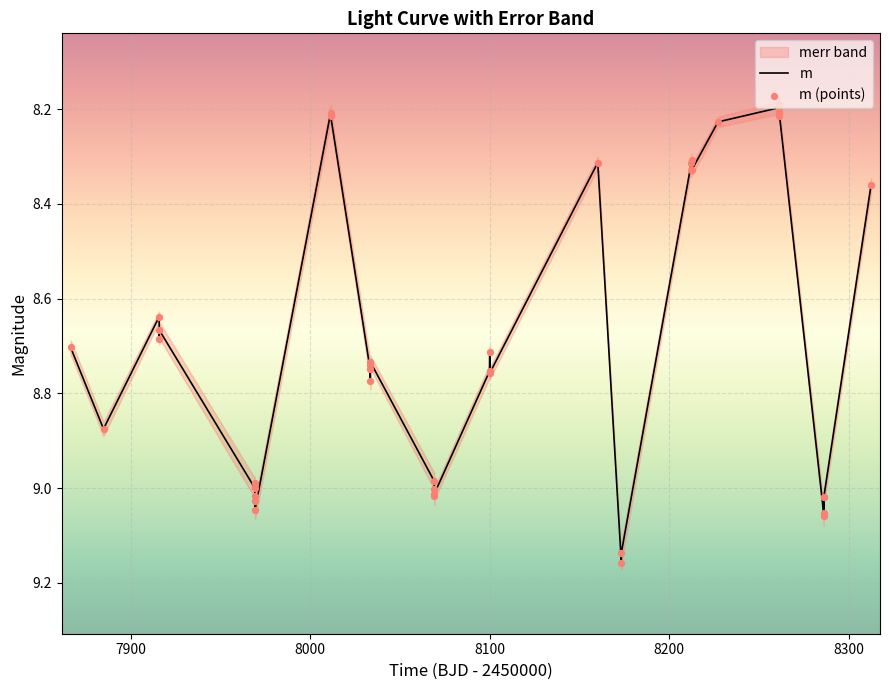

Which series contains the lowest Y value?

m